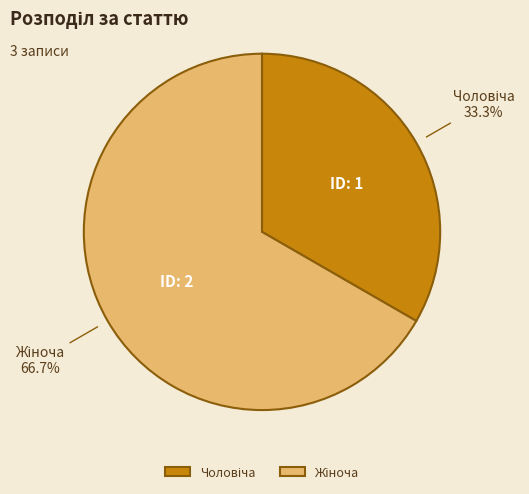

Is there any slice that represents more than half of the pie?

Yes